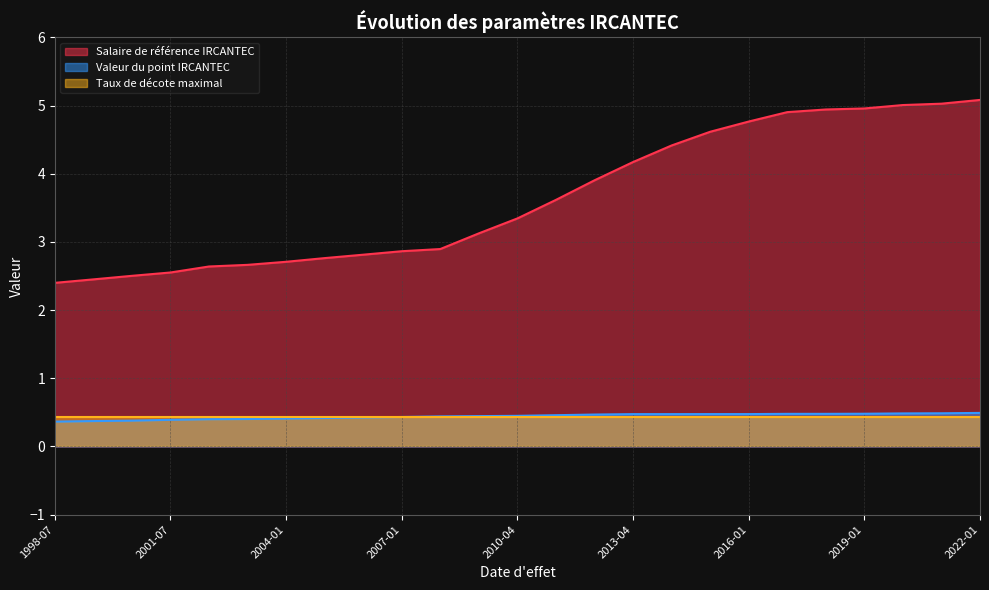

Does the chart display data point markers on the line(s)?

No